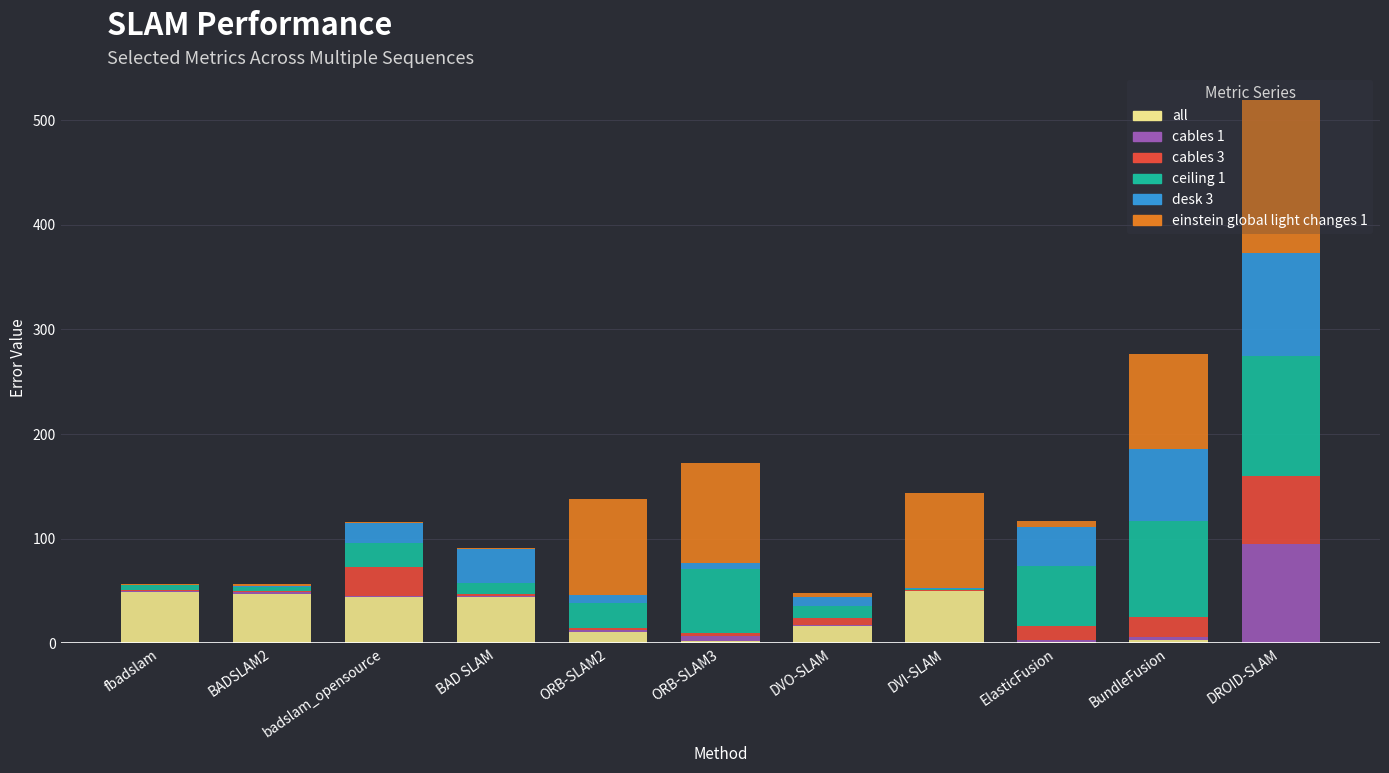

What is the sum of all all values?

267.0